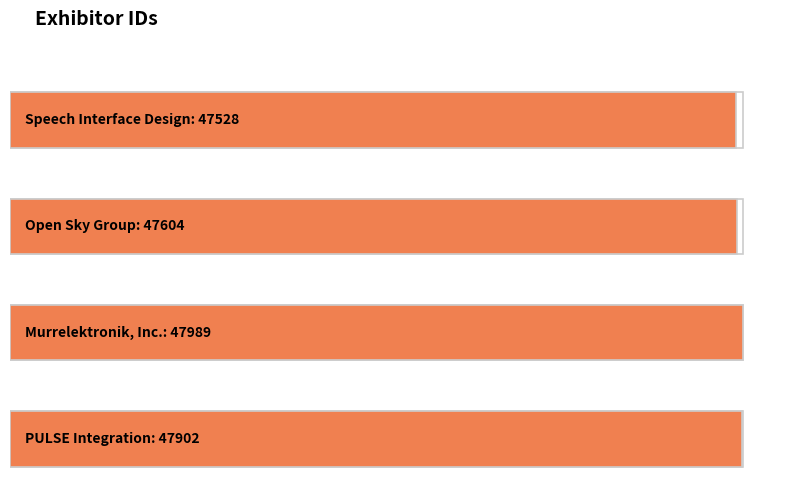

What is the greatest value displayed?

47989